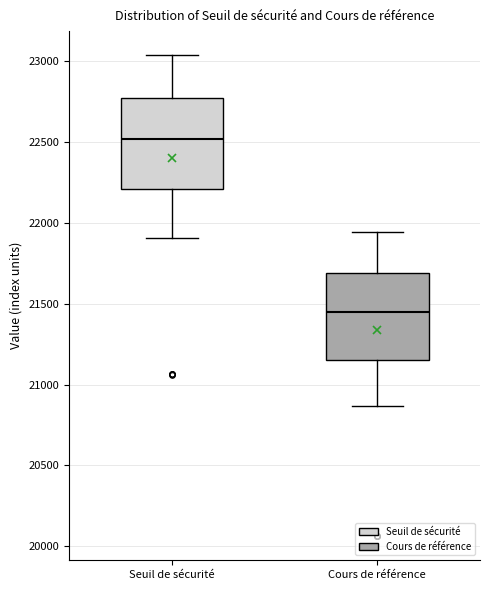

Reading left to right, read every box against the y-axis: the position of its median line, the range the box covers, and the ends of its whiskers. The values are not printed on the chart, so give them approximately, as read against the axis.

Seuil de sécurité: median 22500, box 22200 to 22800, whiskers 21900 to 23050
Cours de référence: median 21450, box 21150 to 21700, whiskers 20850 to 21950